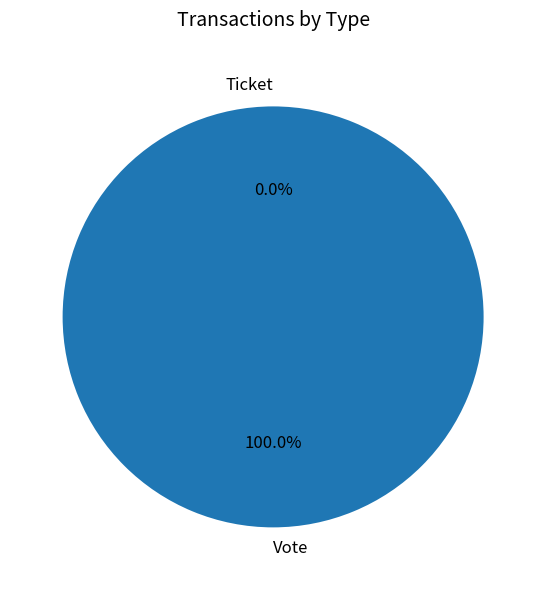

How many segments does this pie chart have?

2